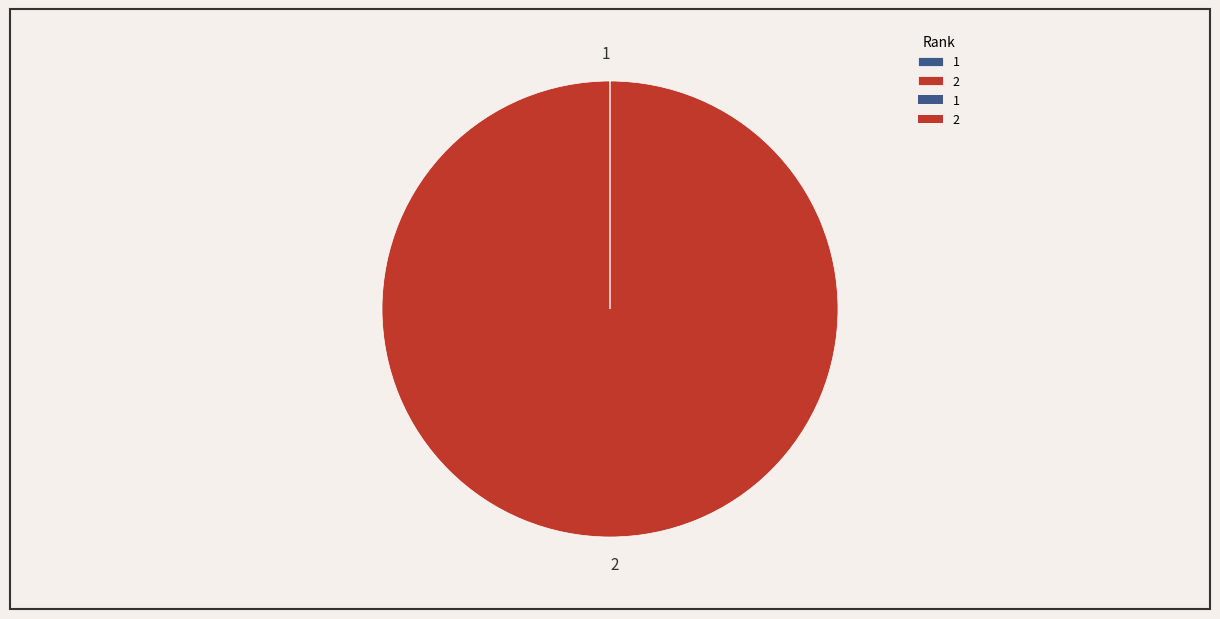

The 2 slice represents 89% of the pie. True or false?

False